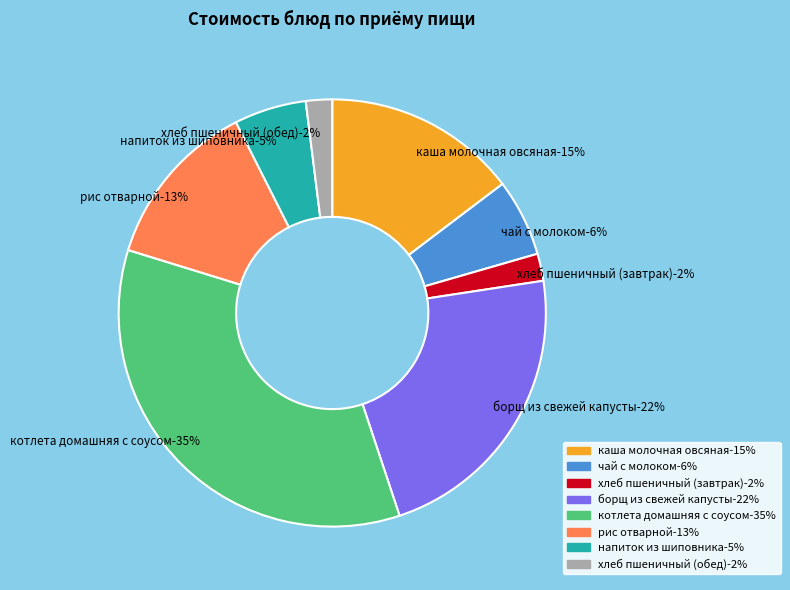

Is the sum of каша молочная овсяная and хлеб пшеничный (завтрак) greater than half?

No